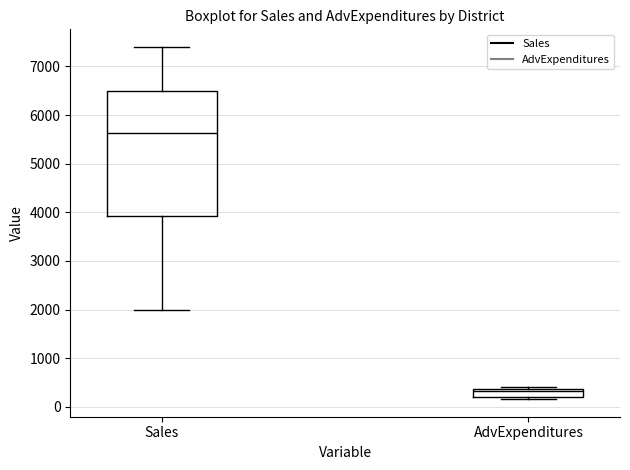

Reading left to right, read every box against the y-axis: the position of its median line, the range the box covers, and the ends of its whiskers. The values are not printed on the chart, so give them approximately, as read against the axis.

Sales: median 5600, box 3900 to 6500, whiskers 2000 to 7400
AdvExpenditures: median 300, box 200 to 400, whiskers 200 (just below the box's lower edge) to 400 (just above the box's upper edge)